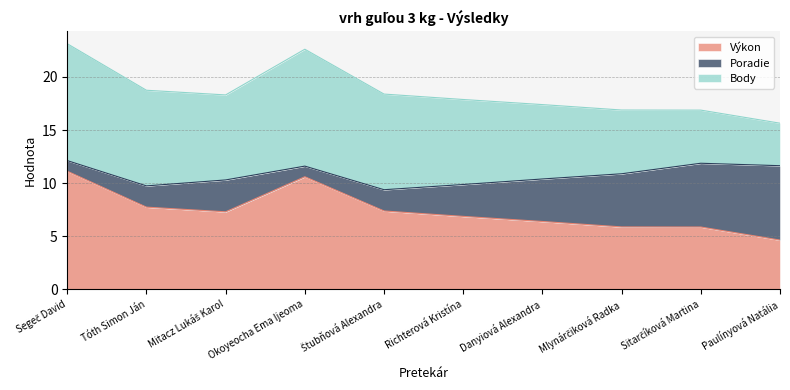

What is the value of the Body point at the 2nd from the left?

9.0